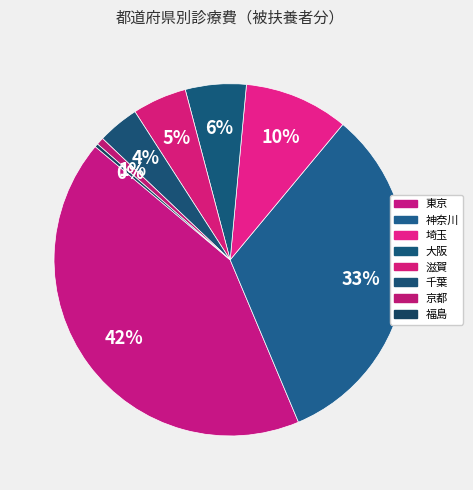

What percentage is the 滋賀 slice, to the nearest percent?

5%